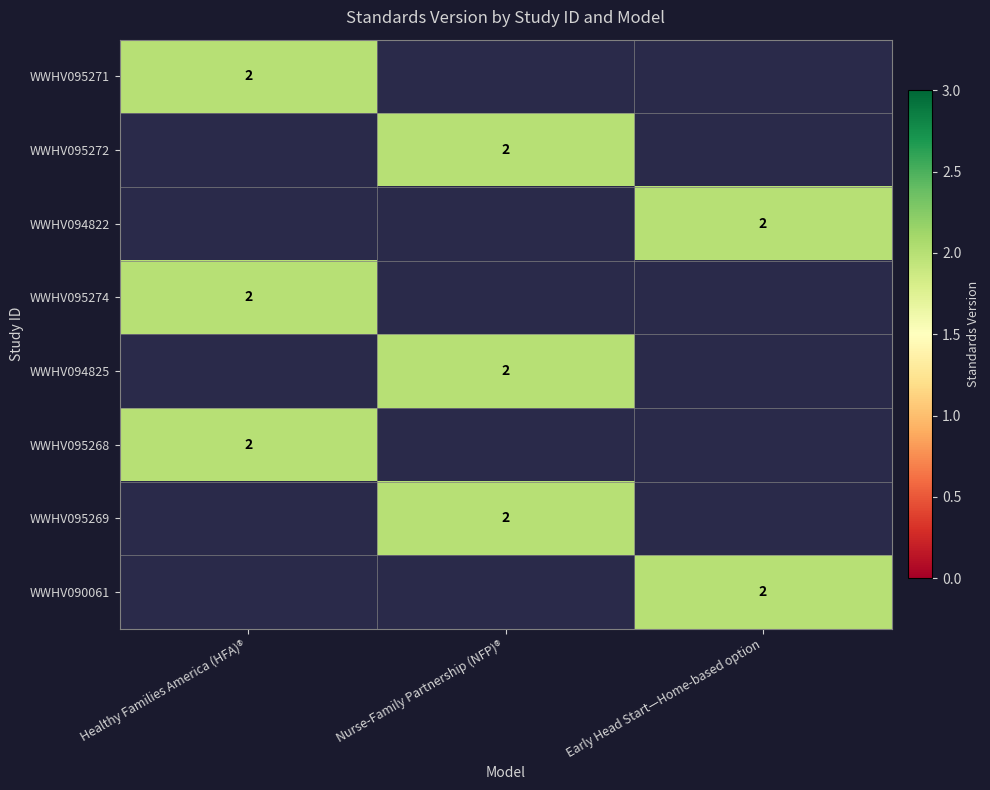

Is it true that WWHV090061 equals 2 at Early Head Start—Home-based option?

True